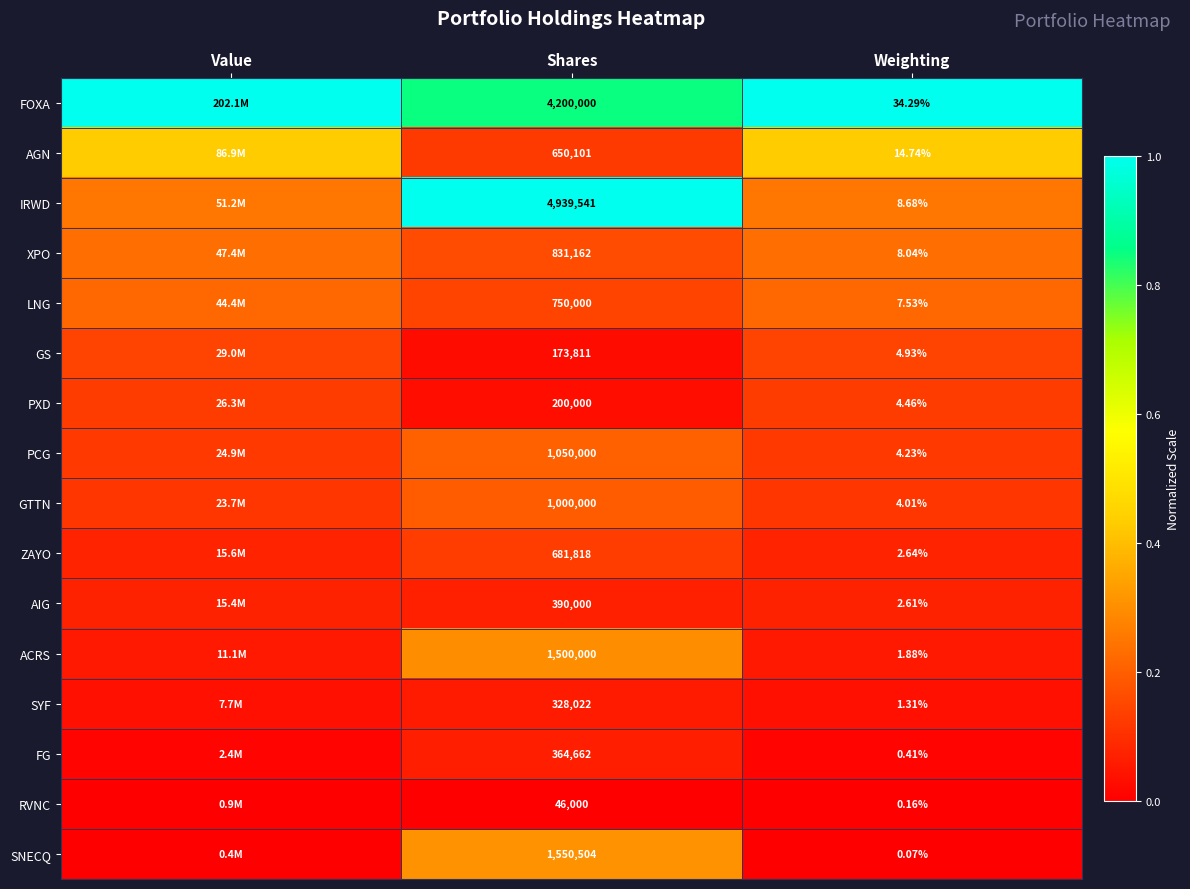

At how many categories does at least one series exceed 0?

3